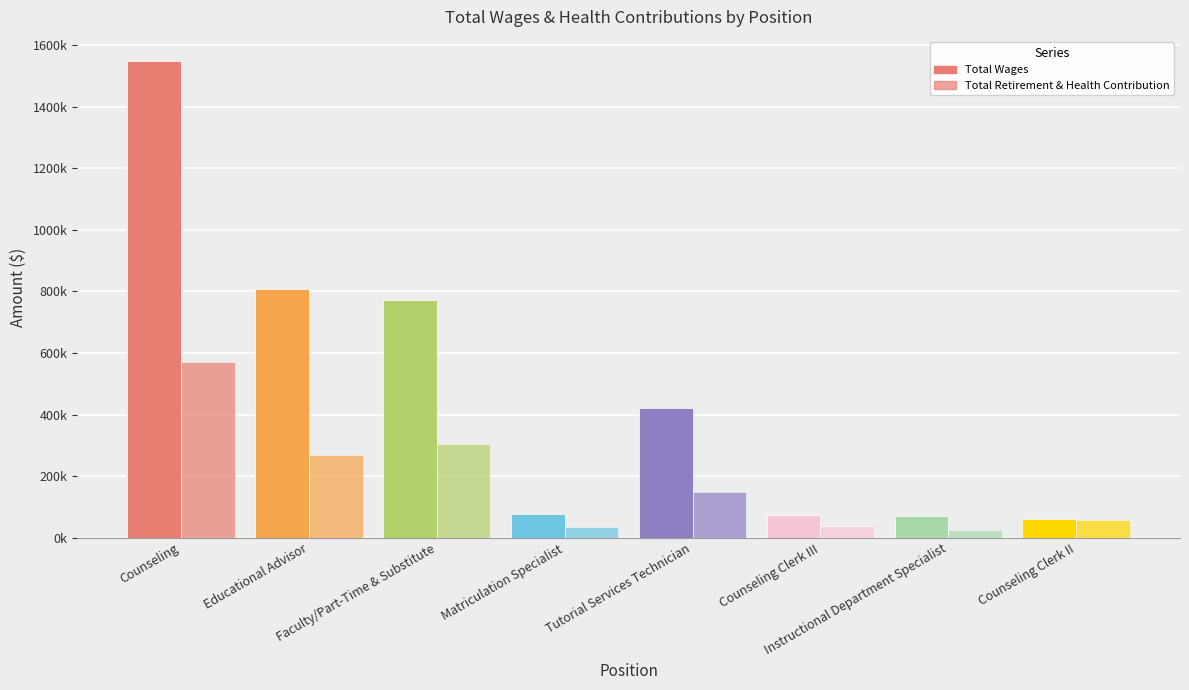

What is the maximum value shown in the chart?

1549146